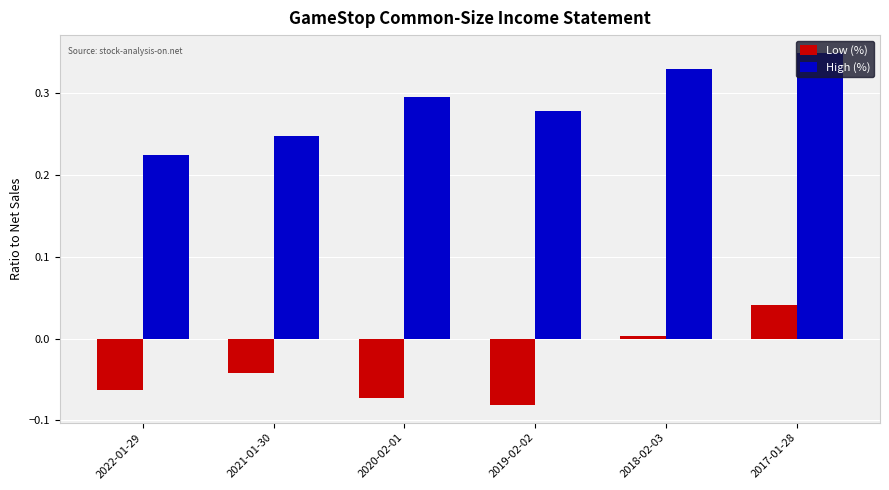

What is the difference between the second highest and minimum values in the High (%) series?

0.1